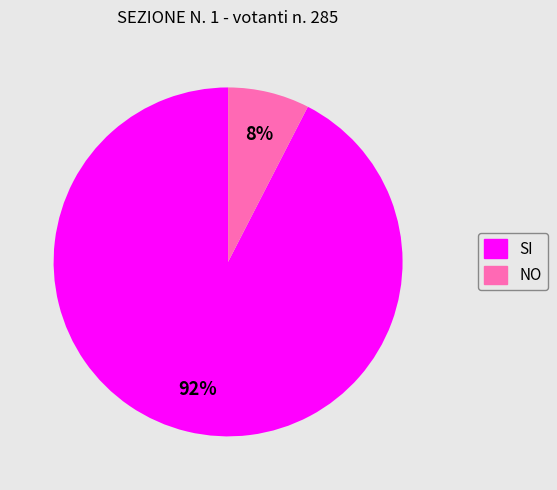

To the nearest percent, what portion does NO represent?

8%